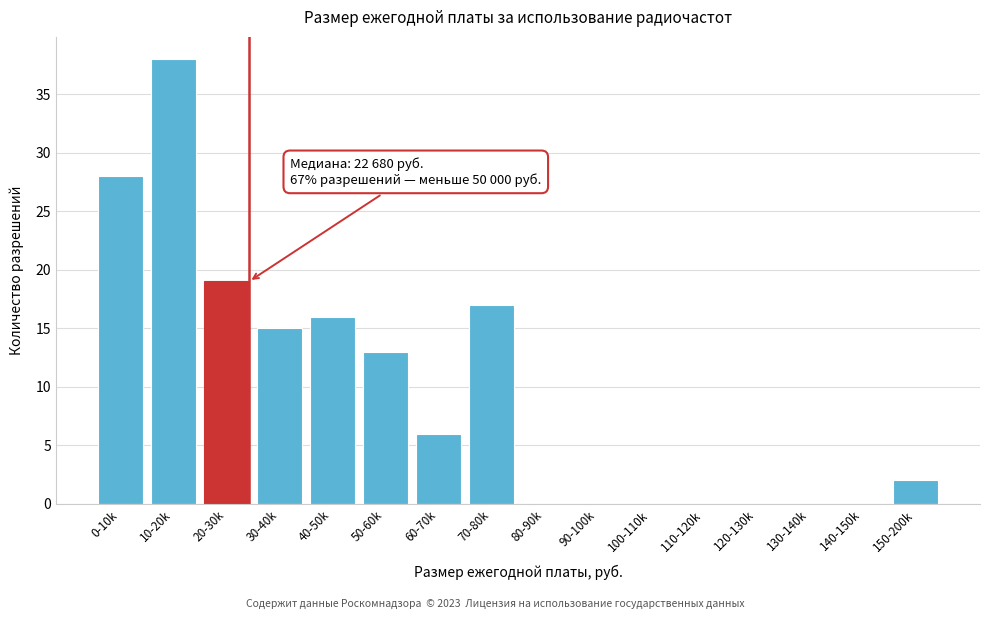

Reading left to right, what are all the values shown in this chart?

0-10k=28	10-20k=38	20-30k=19	30-40k=15	40-50k=16	50-60k=13	60-70k=6	70-80k=17	80-90k=0	90-100k=0	100-110k=0	110-120k=0	120-130k=0	130-140k=0	140-150k=0	150-200k=2